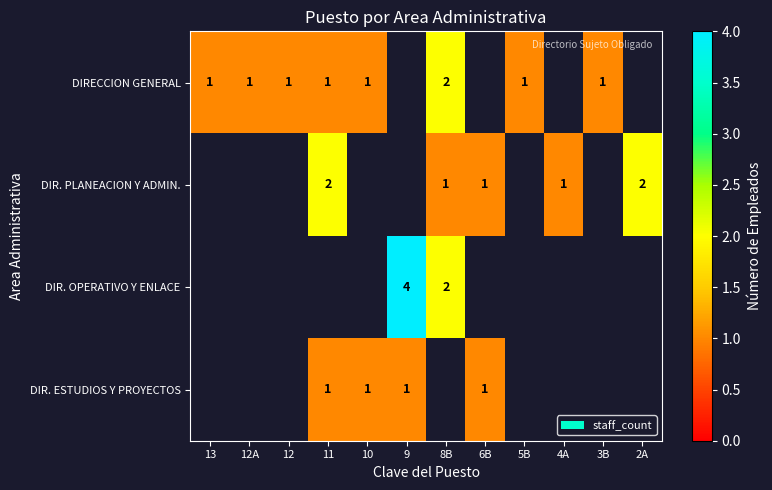

What is the smallest value displayed?

1.0